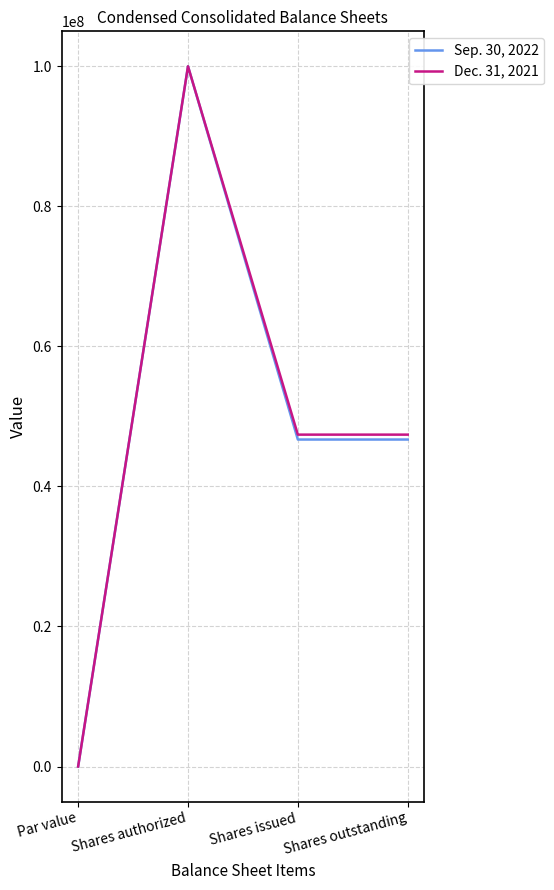

True or false: Sep. 30, 2022 has more than 2 interior local peaks.

False